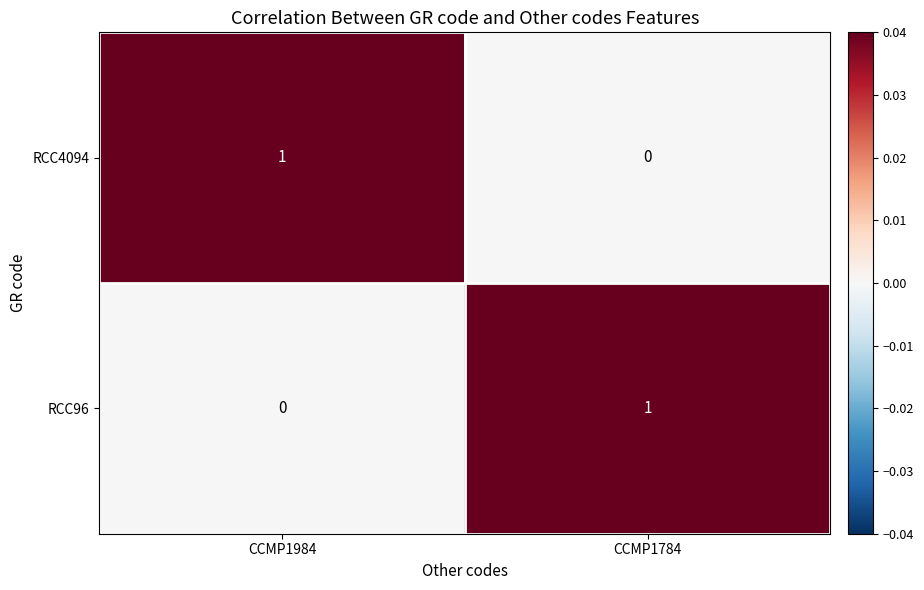

Rank the series at CCMP1984 from highest to lowest value.

RCC4094, RCC96